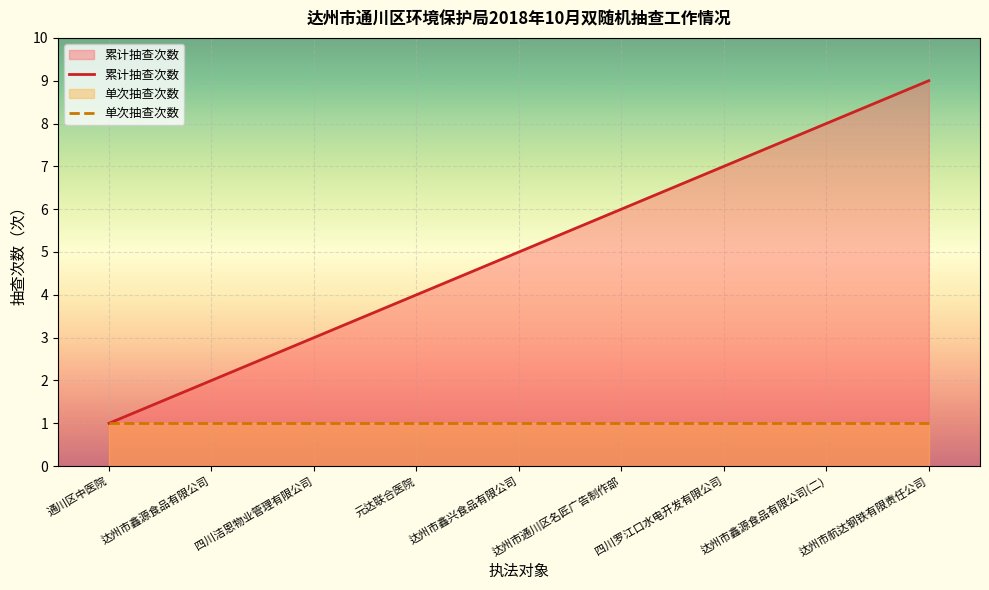

At which label does 累计抽查次数 reach its peak?

达州市航达钢铁有限责任公司